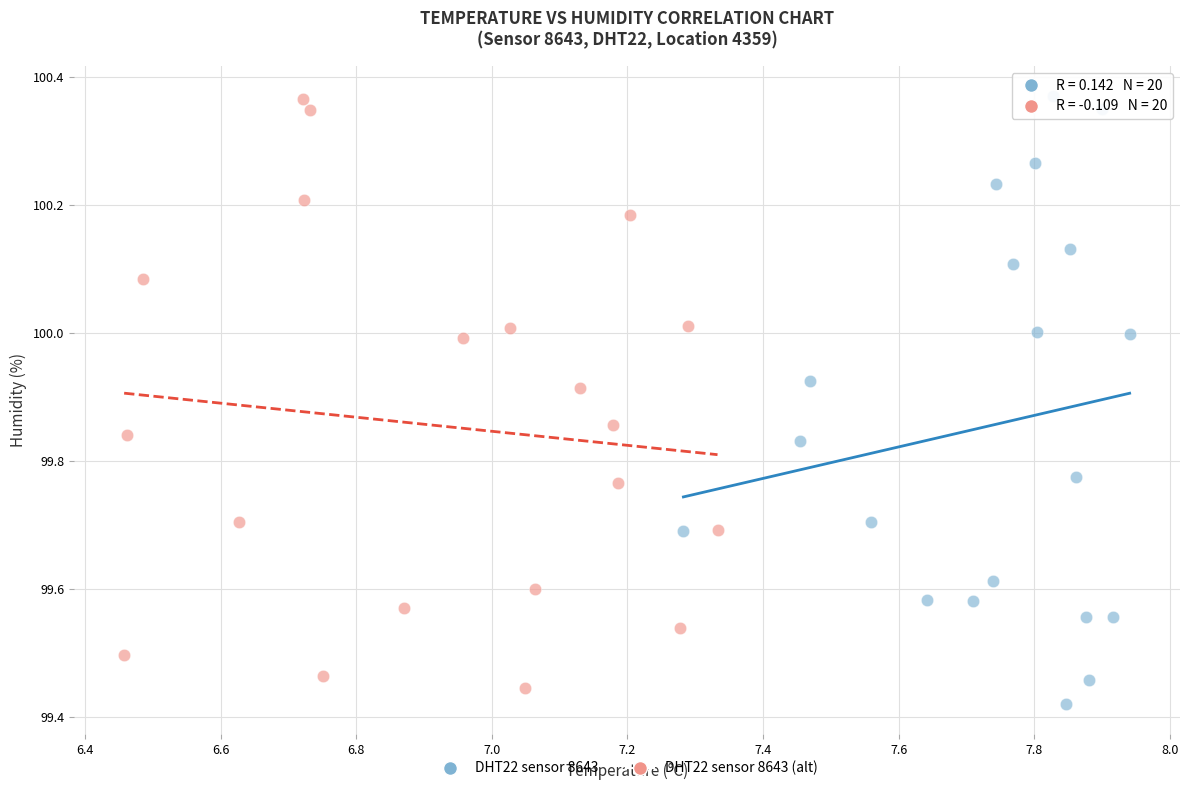

Which series has the widest spread of Y values?

DHT22 sensor 8643